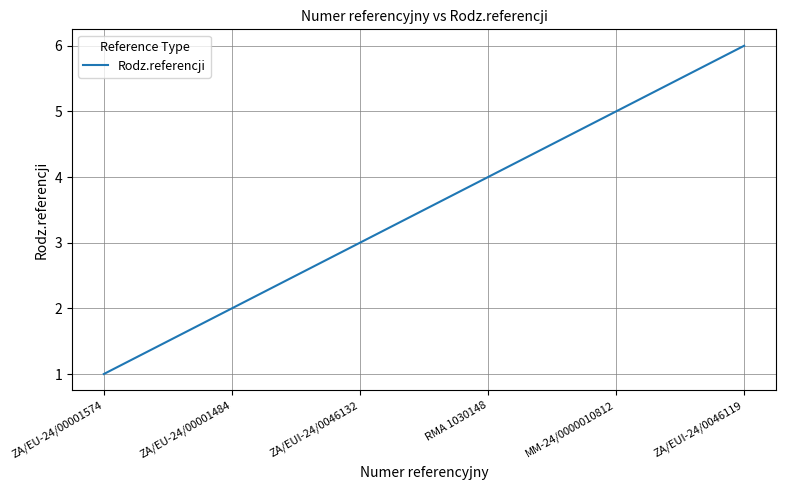

Reading left to right, extract all data points from this chart.

ZA/EU-24/00001574=1	ZA/EU-24/00001484=2	ZA/EUI-24/0046132=3	RMA 1030148=4	MM-24/0000010812=5	ZA/EUI-24/0046119=6